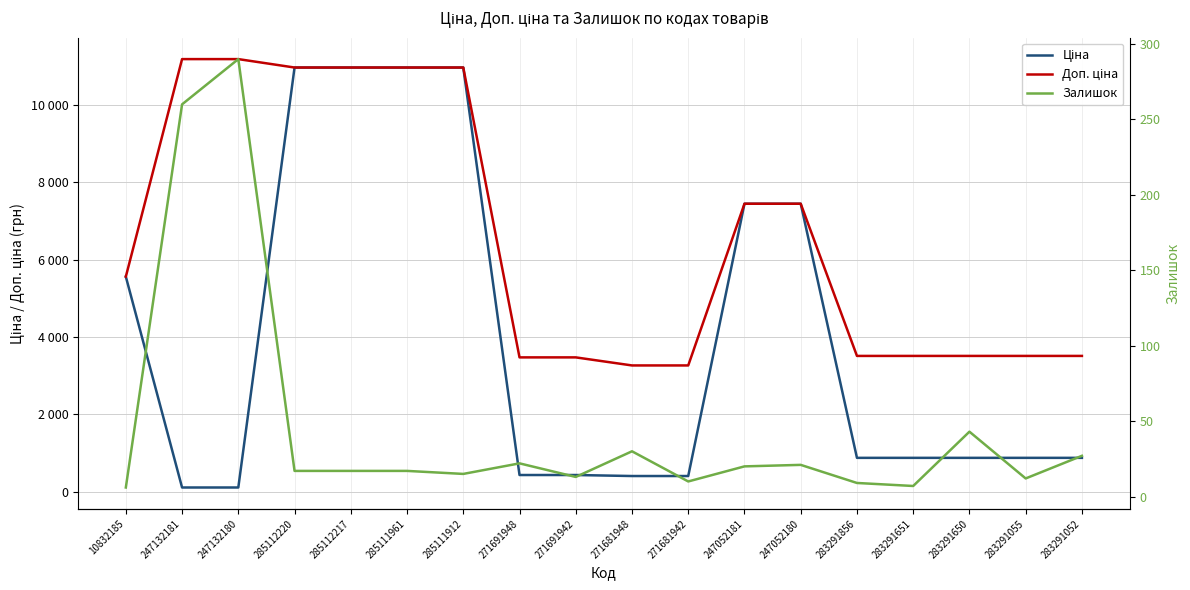

Which series has the widest spread of values?

Ціна